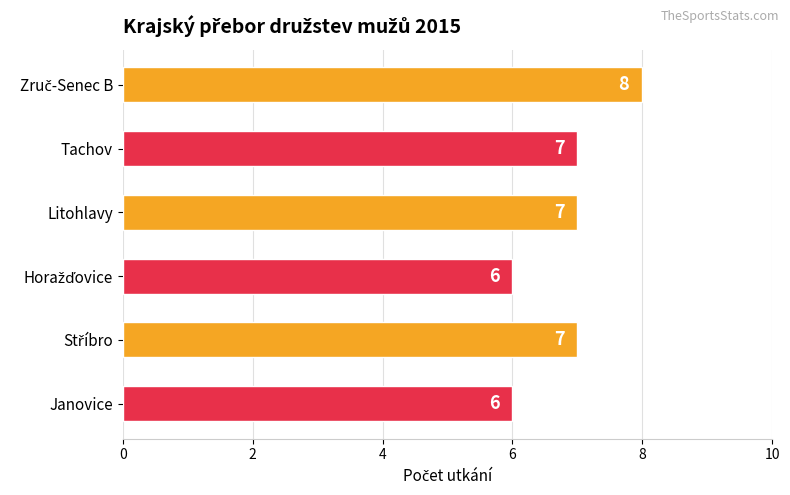

How many values are below 7?

2